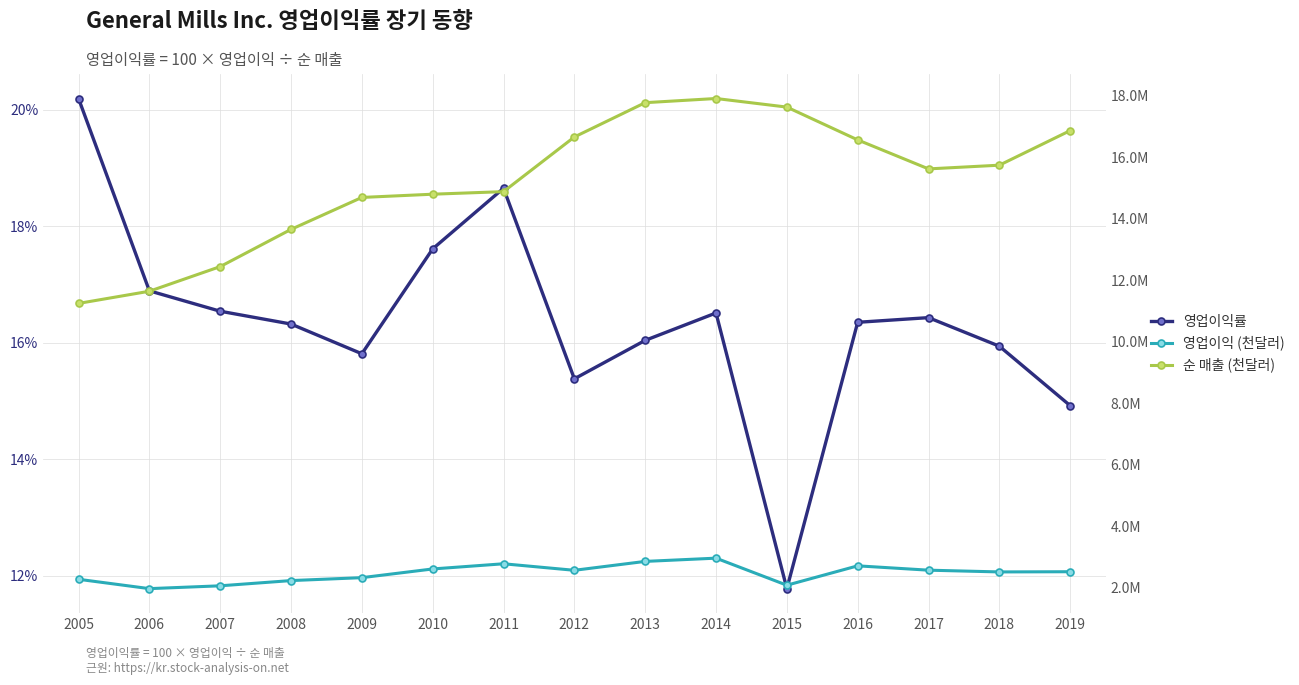

At how many categories does at least one series exceed 4710125?

15